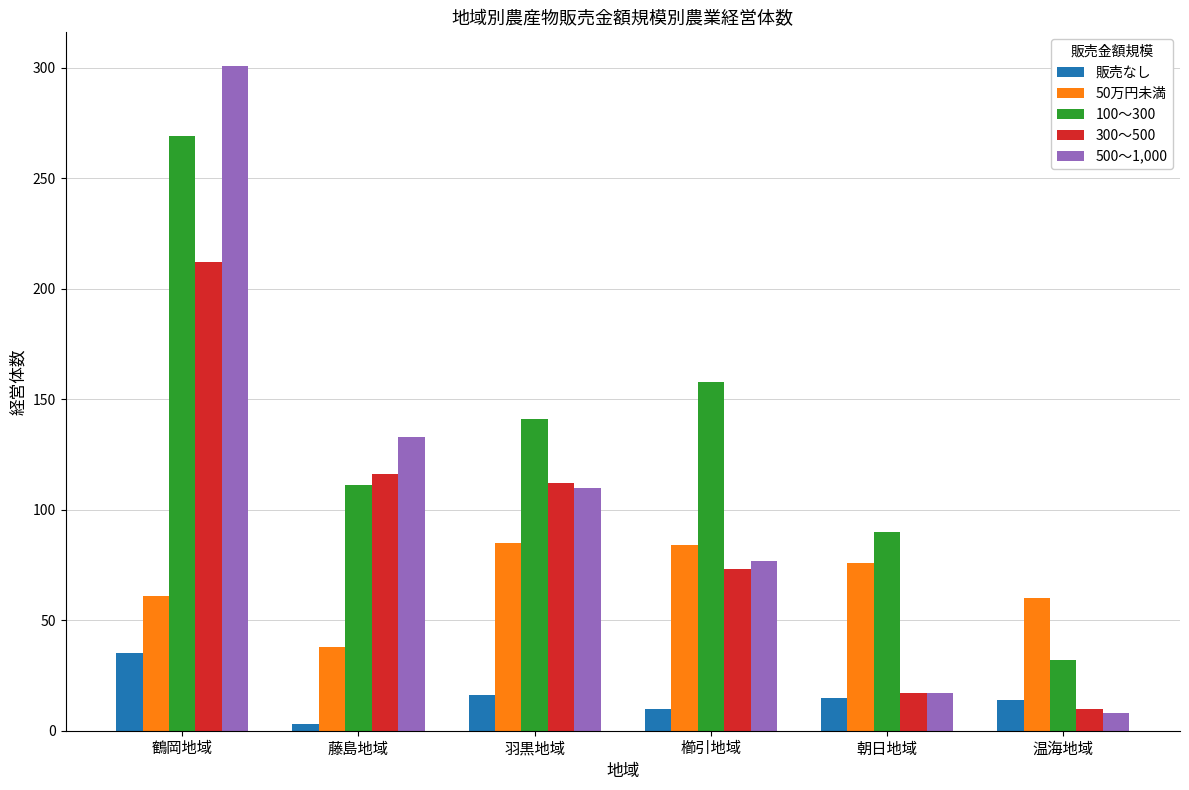

List the labels in order of 100～300 value, smallest first.

温海地域, 朝日地域, 藤島地域, 羽黒地域, 櫛引地域, 鶴岡地域